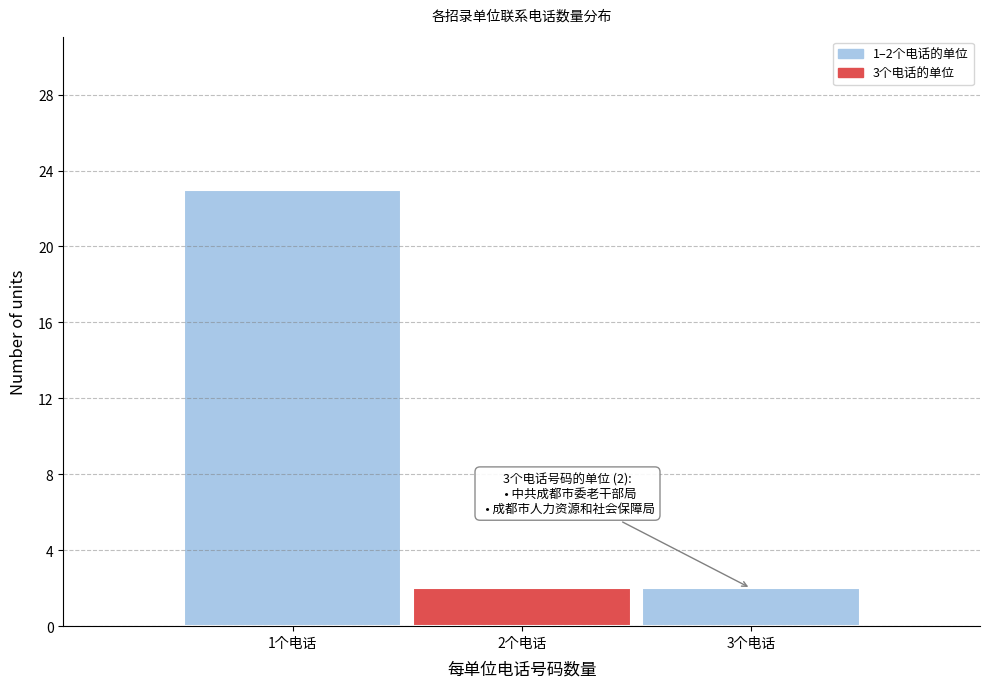

Reading left to right, what are all the values shown in this chart?

1个电话=23	2个电话=2	3个电话=2